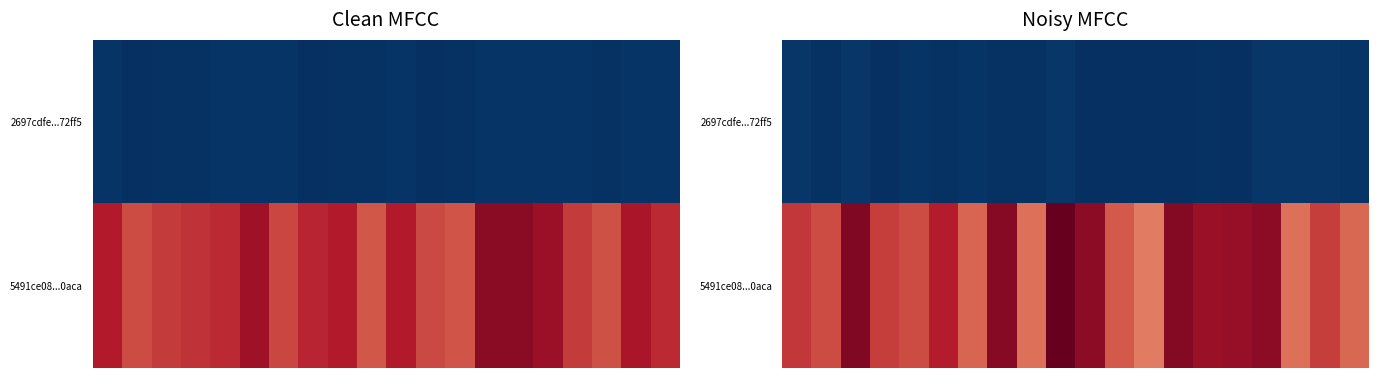

Which category has the lowest value across all series?

10